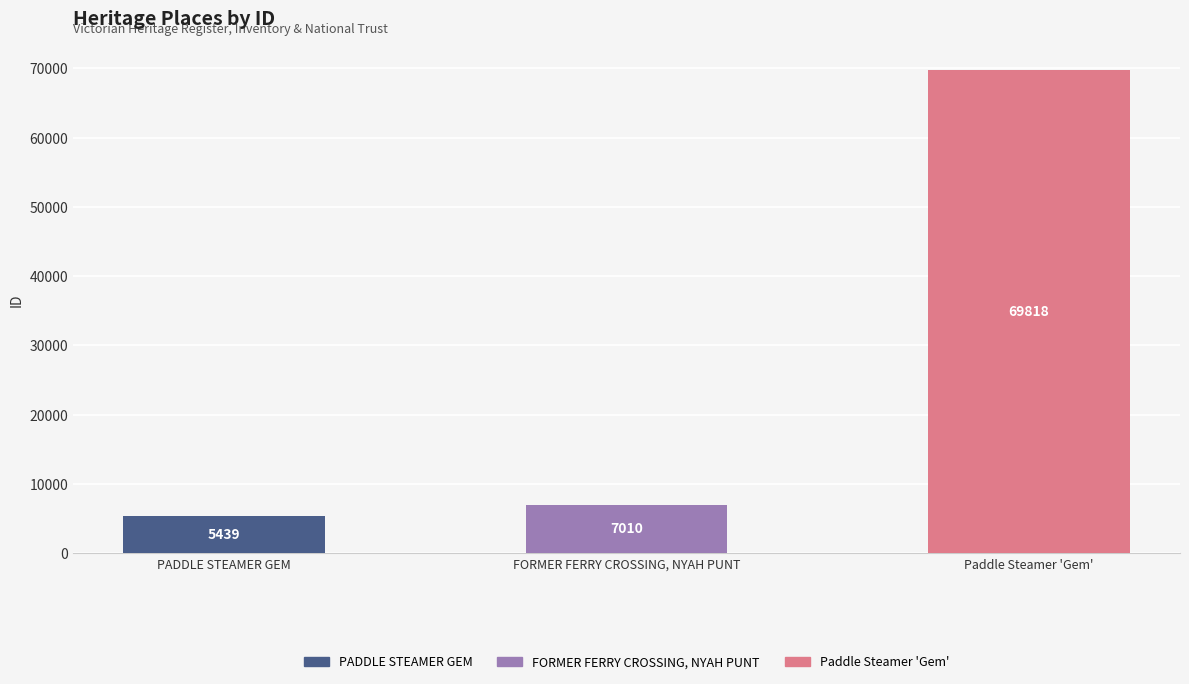

List the labels in order of value, smallest first.

PADDLE STEAMER GEM, FORMER FERRY CROSSING, NYAH PUNT, Paddle Steamer 'Gem'